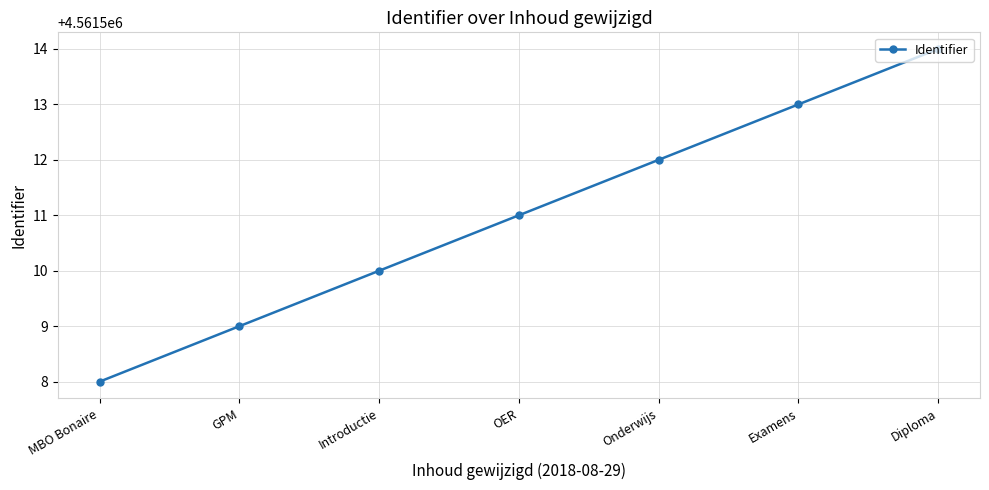

True or false: the data has more than 0 interior local peaks.

False